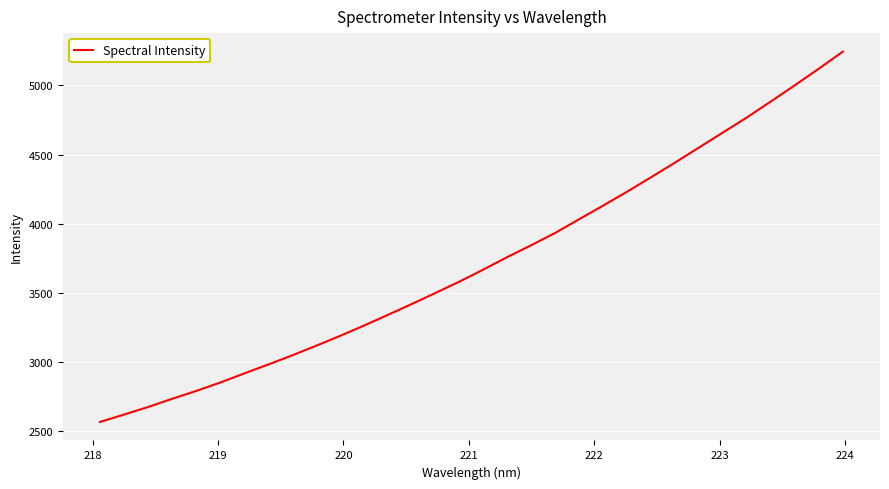

What is the difference between the maximum and minimum values?

2677.8